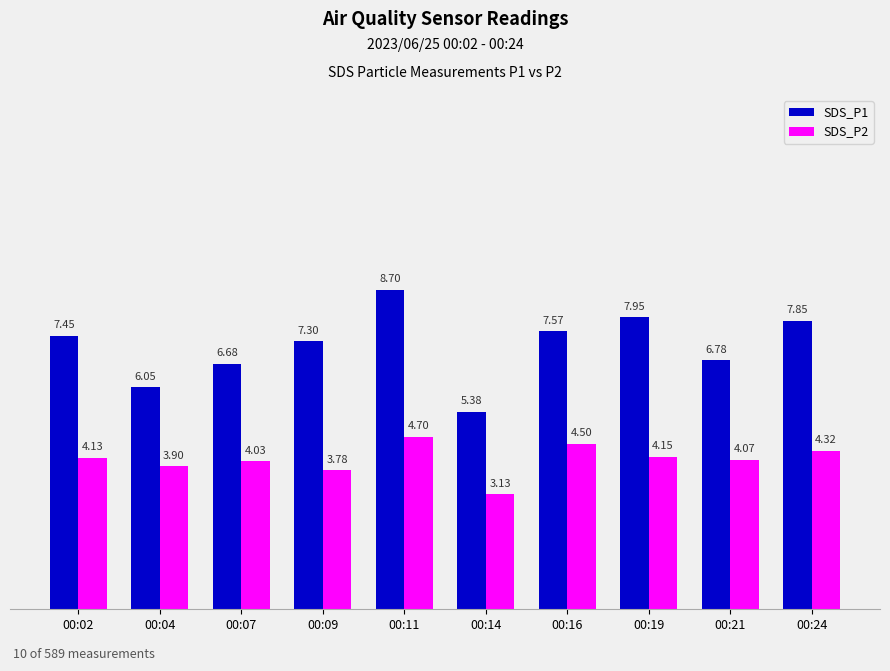

List the series in order of their peak value, highest first.

SDS_P1, SDS_P2